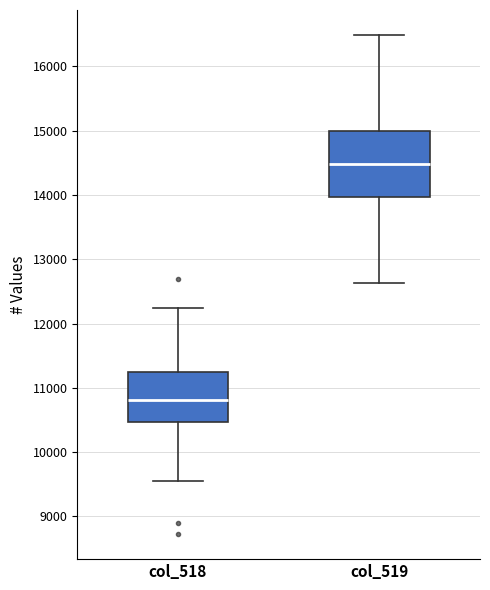

Which box is the tallest, from its lower edge to its upper edge?

col_519